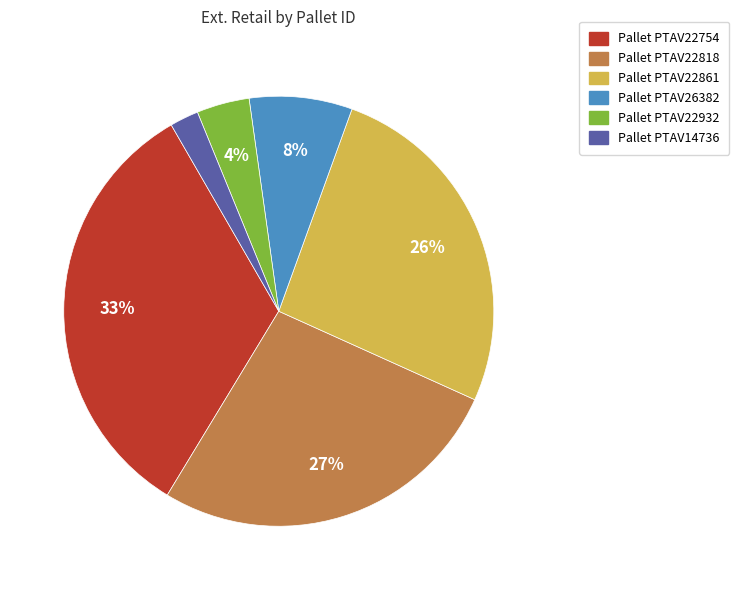

Count the number of slices in the pie.

6